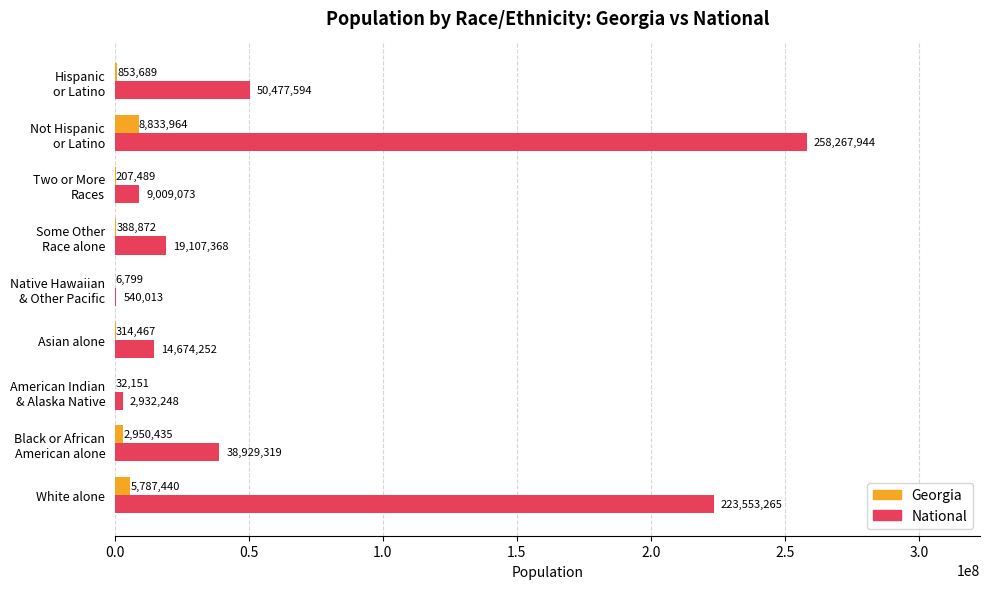

At which category is the sum across all series the highest?

Not Hispanic
or Latino